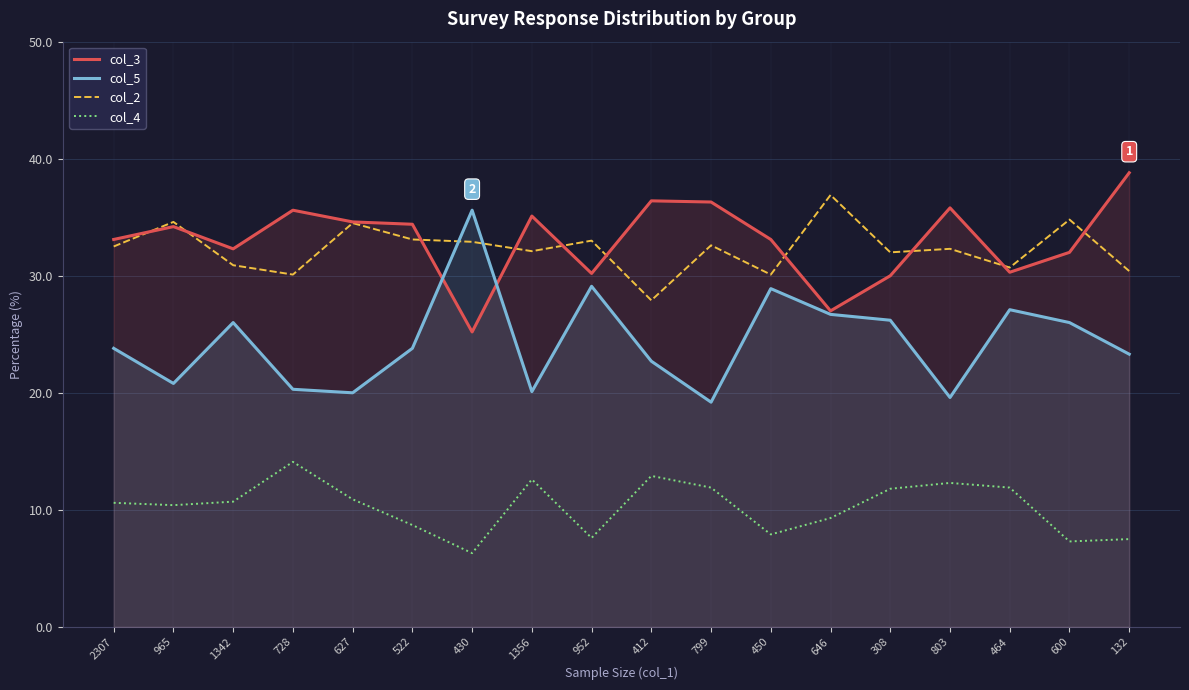

How many times do col_3 and col_2 cross each other?

10